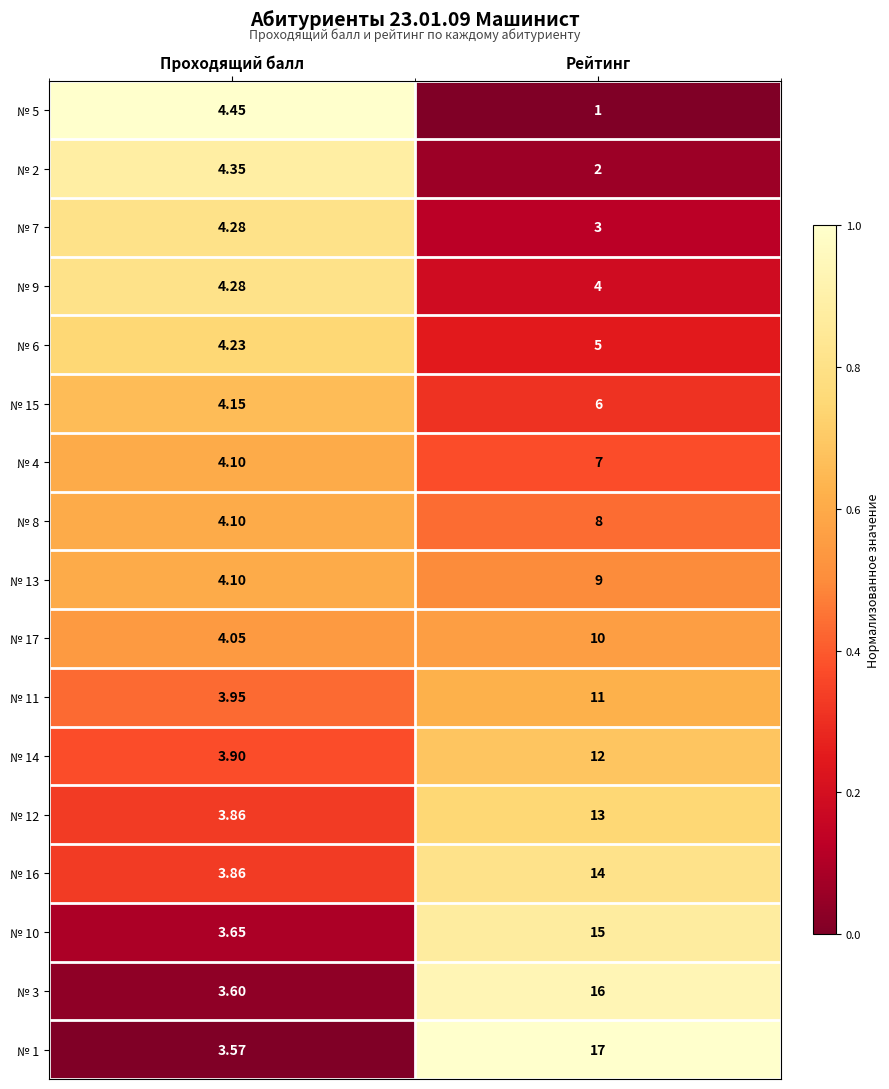

Which series has the largest total across all categories?

№ 1